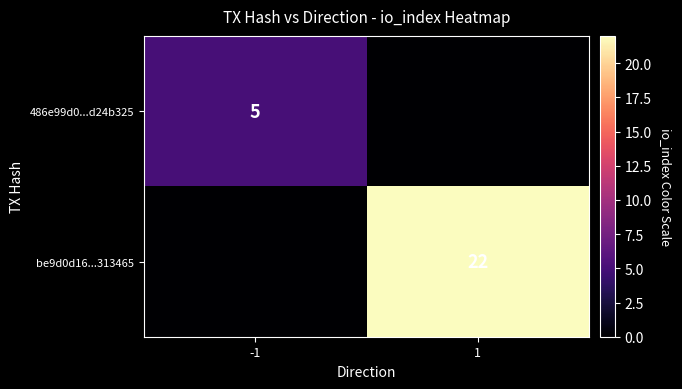

Between 1 and -1, which is larger?

-1